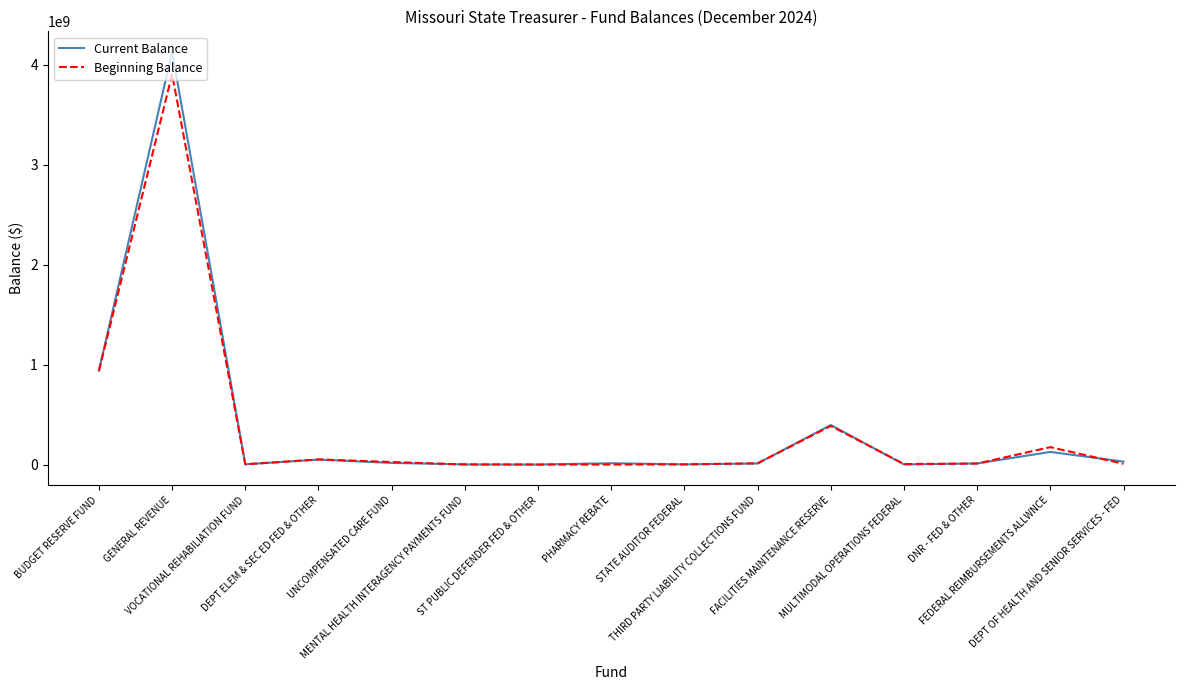

What are all the series names shown in the legend?

Current Balance, Beginning Balance